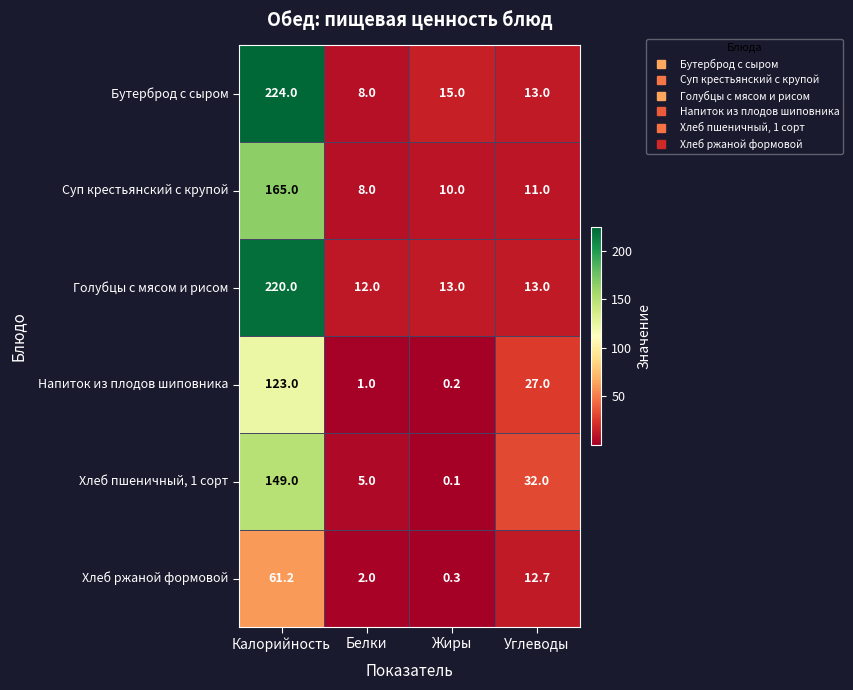

What is the approximate value of Голубцы с мясом и рисом at Калорийность?

220.0